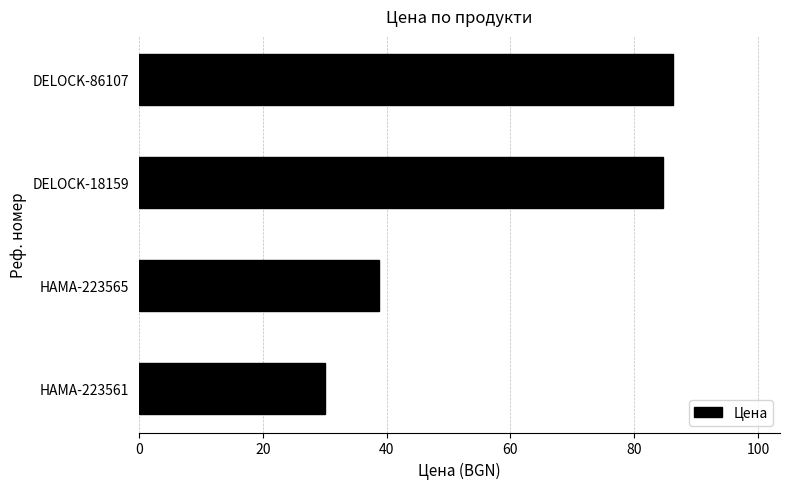

Where is the data nearest to the value 58?

HAMA-223565